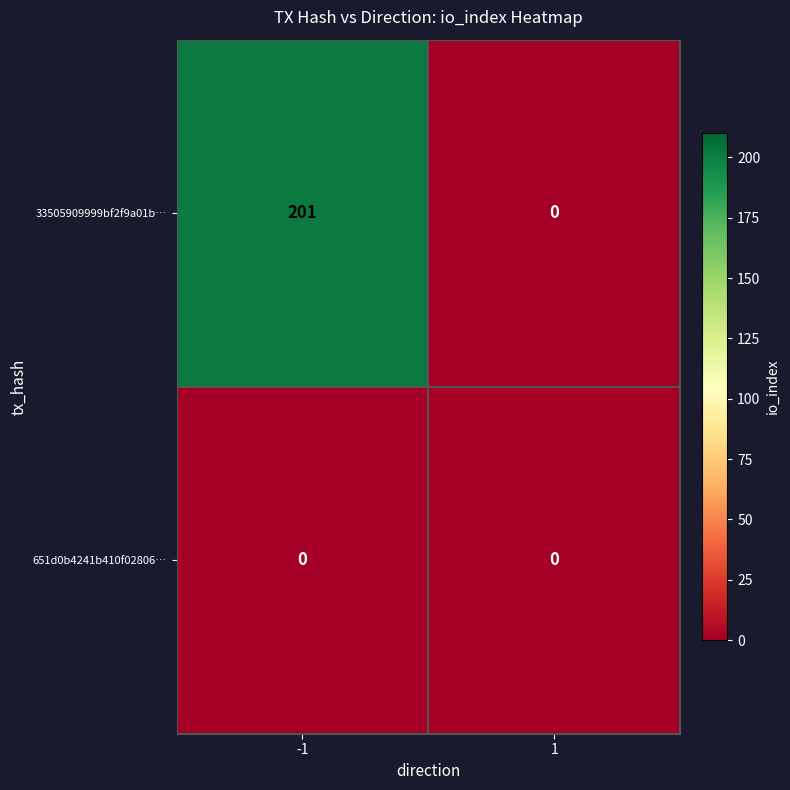

What is the spread (max minus min) of values at -1?

201